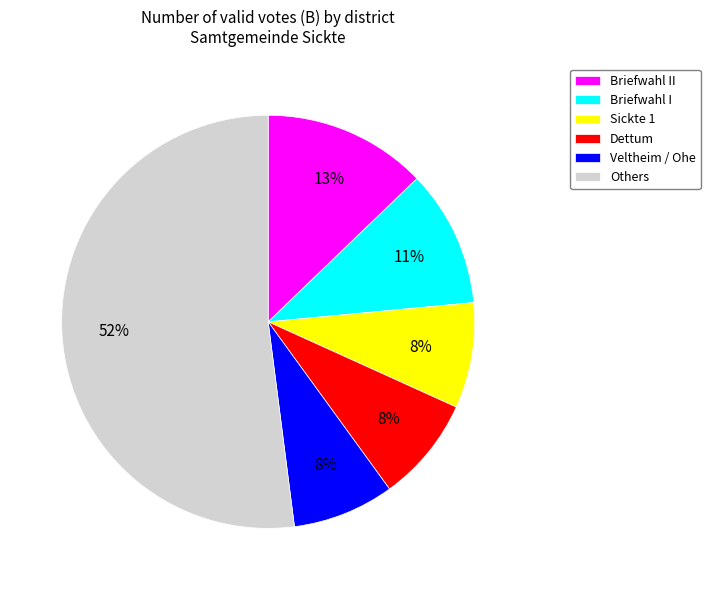

To the nearest percent, what portion does Briefwahl I represent?

11%